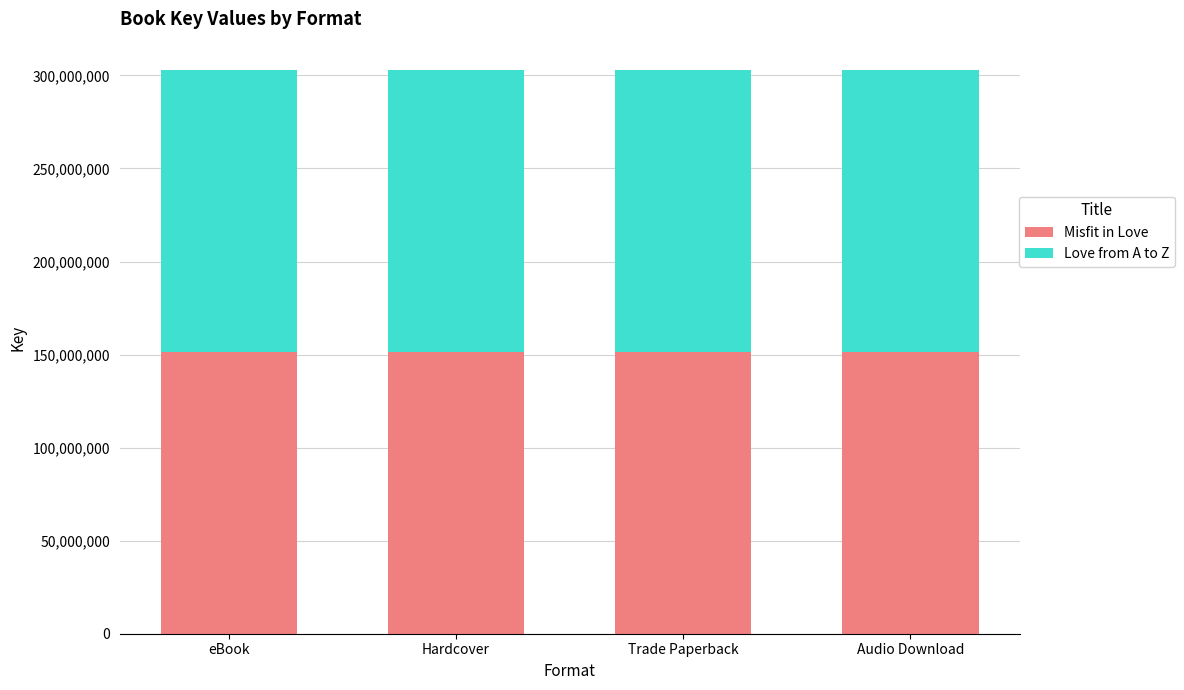

What is the sum of all Misfit in Love values?

606013500